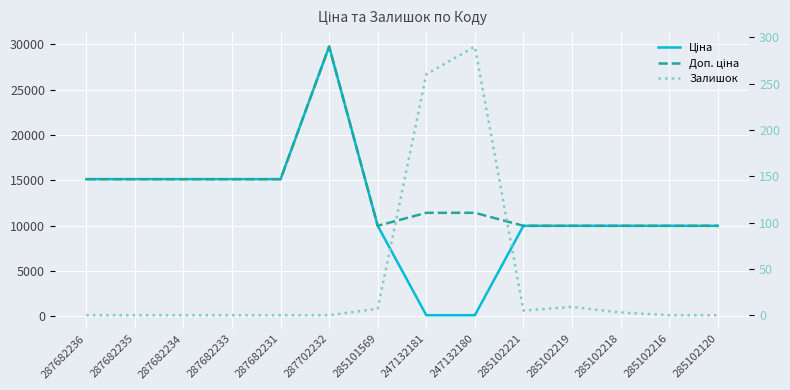

What are all the series names shown in the legend?

Ціна, Доп. ціна, Залишок